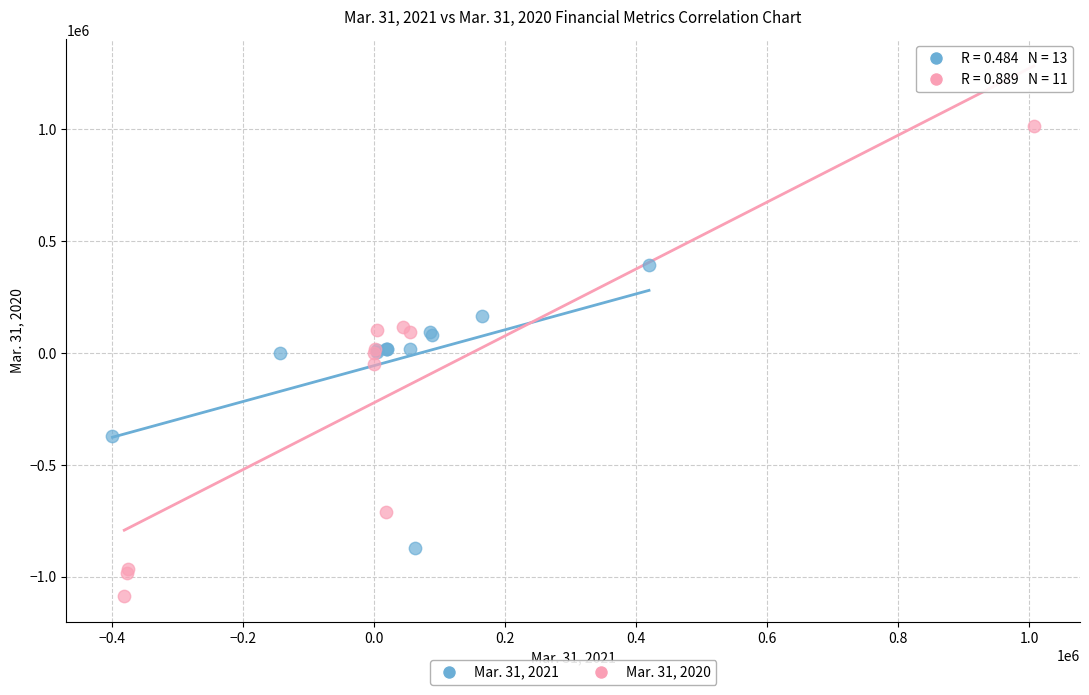

Which series reaches the minimum Y coordinate?

Mar. 31, 2020